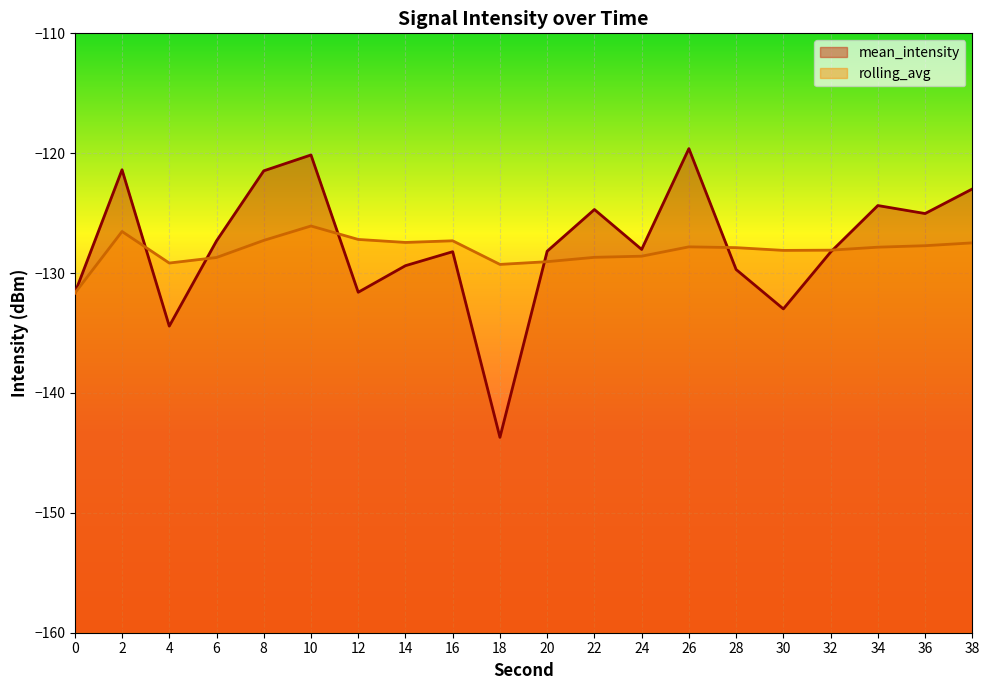

Where is rolling_avg nearest to the value -128?

32